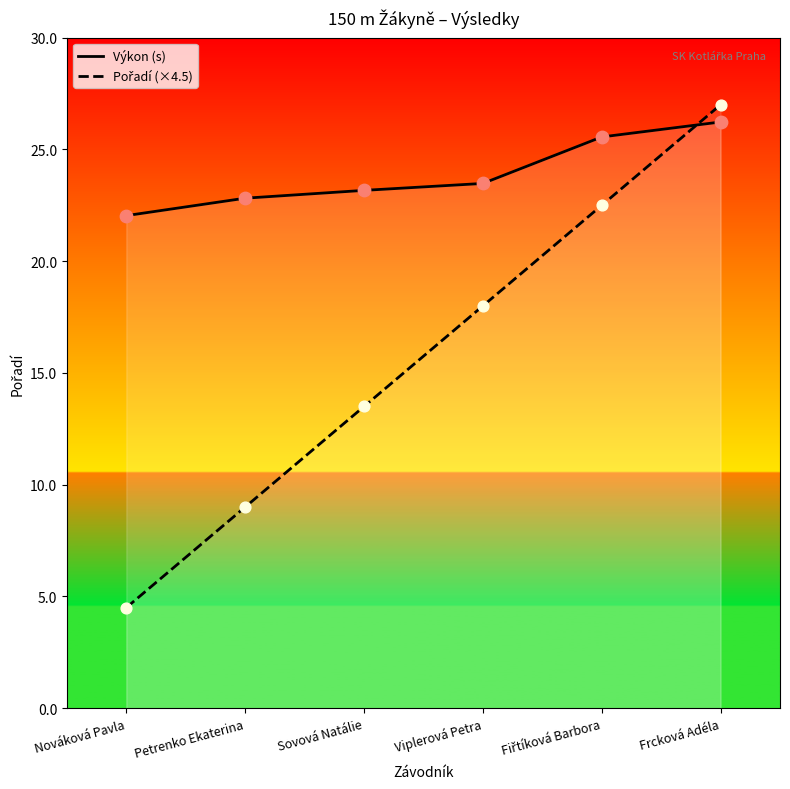

What is the total value across all series at Sovová Natálie?

36.7